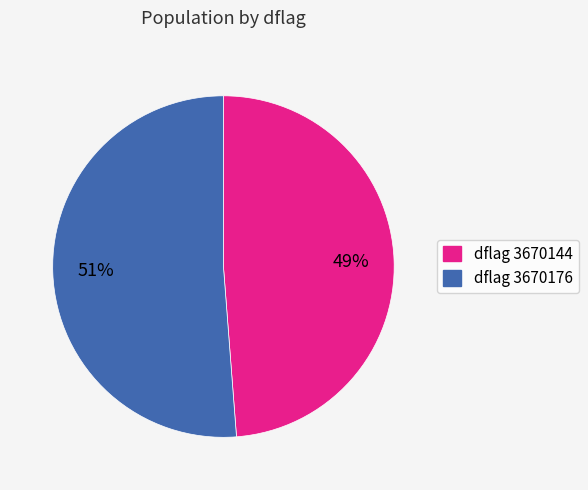

To the nearest percent, what is the difference between the largest and smallest slice percentages?

2%